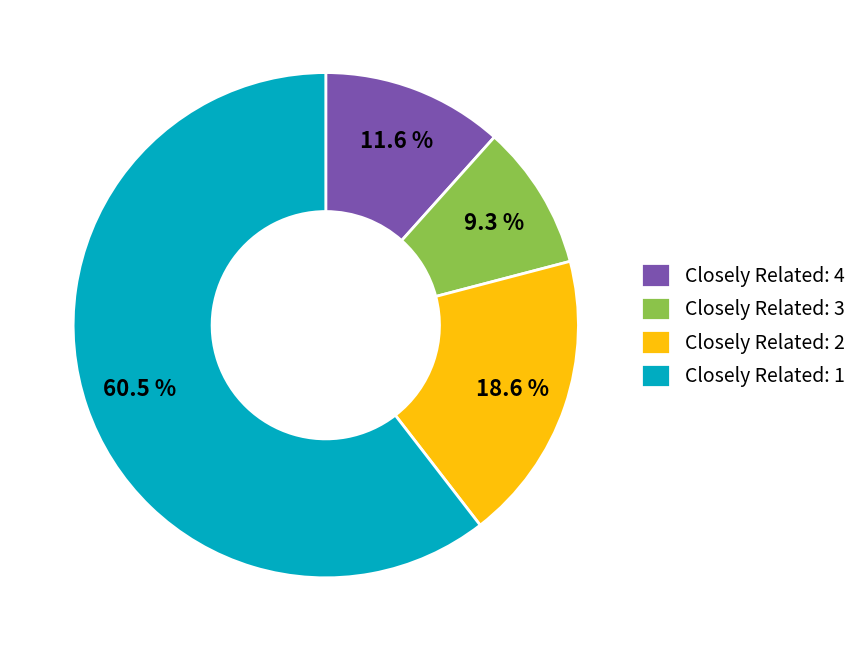

How many slices are in this pie chart?

4